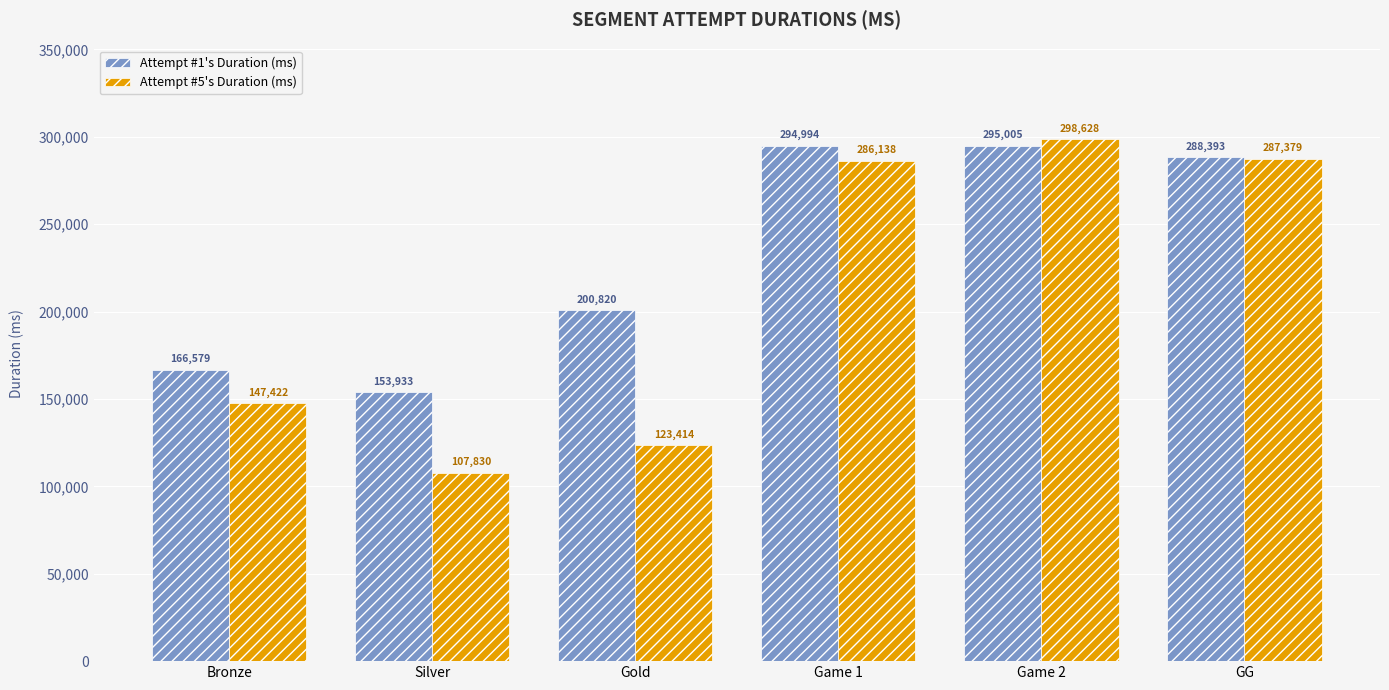

What is the smallest value displayed?

107830